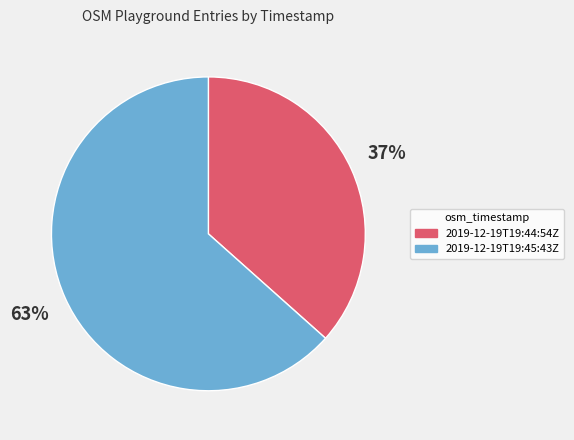

True or false: 2019-12-19T19:45:43Z accounts for 76% of the total.

False